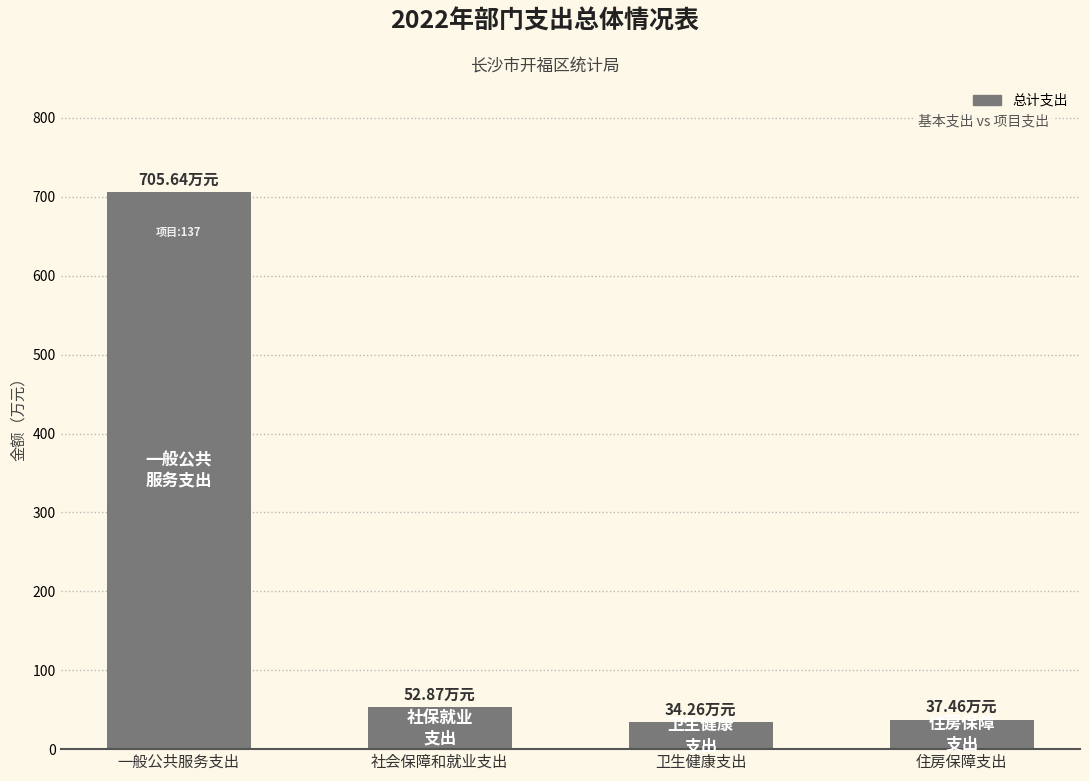

What is the label of the 2nd bar from the left?

社会保障和就业支出